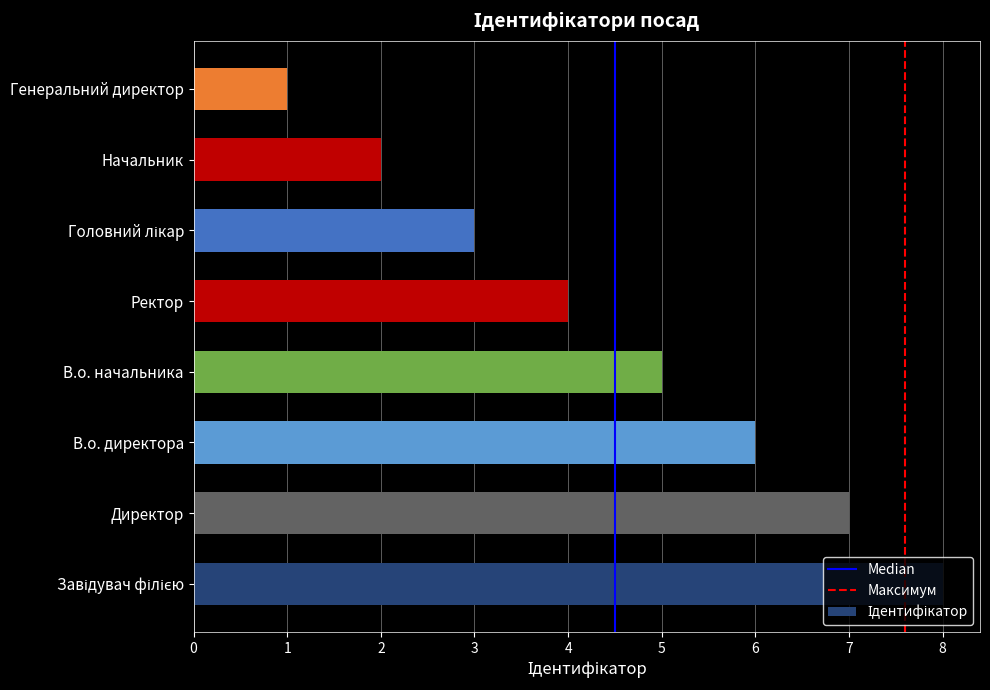

What is the difference between the maximum and second lowest values?

6